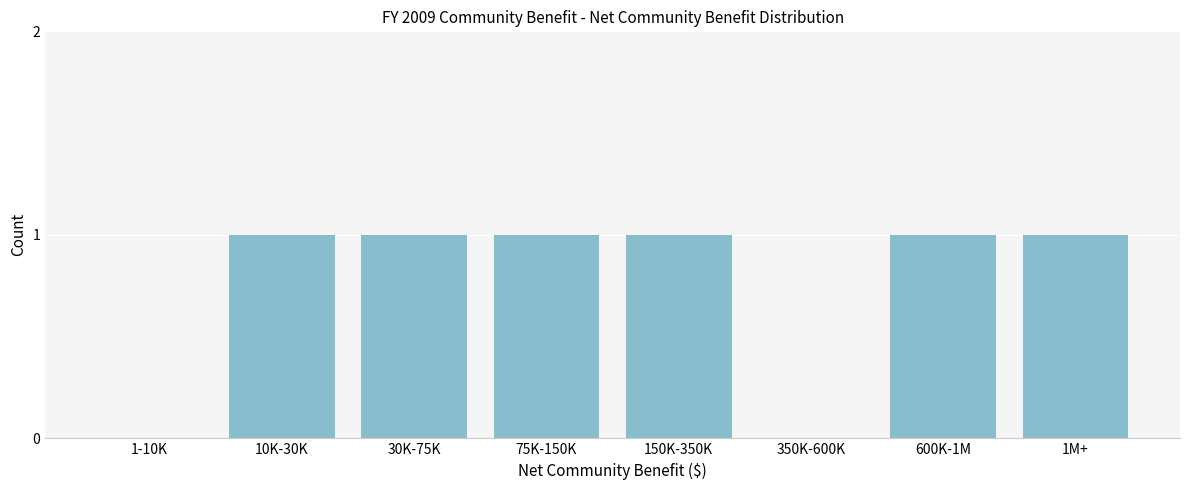

Reading left to right, extract all data points from this chart.

1-10K=0	10K-30K=1	30K-75K=1	75K-150K=1	150K-350K=1	350K-600K=0	600K-1M=1	1M+=1